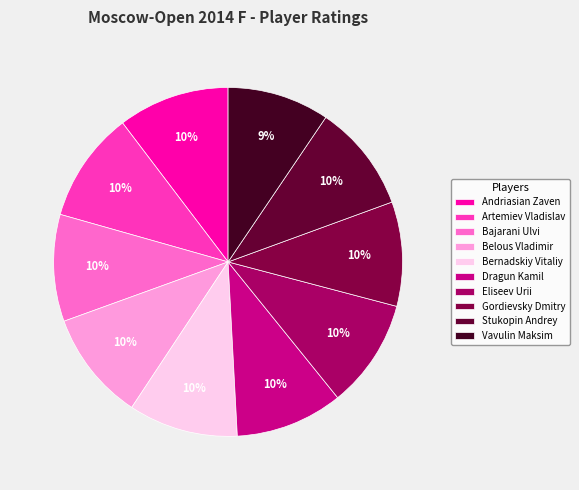

How much of the chart is everything except Eliseev Urii?

89.9%